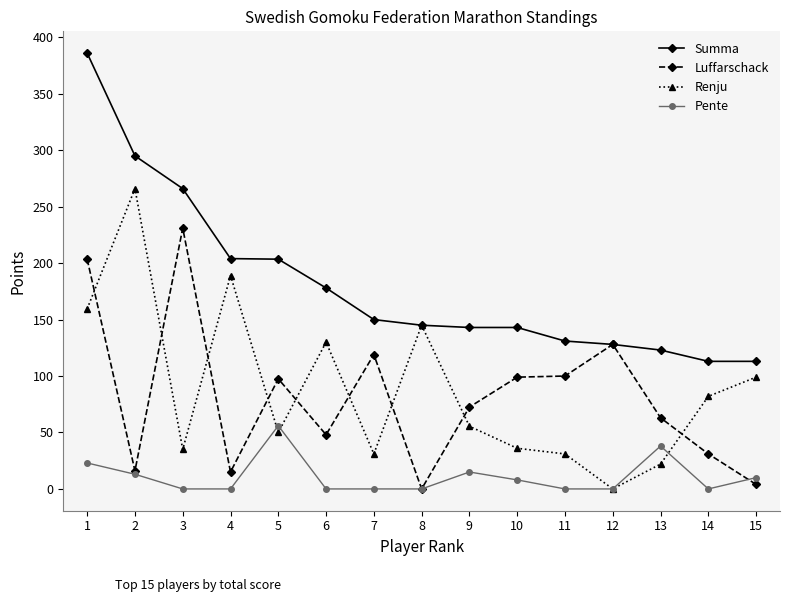

Which category has the highest value in the Renju series?

2